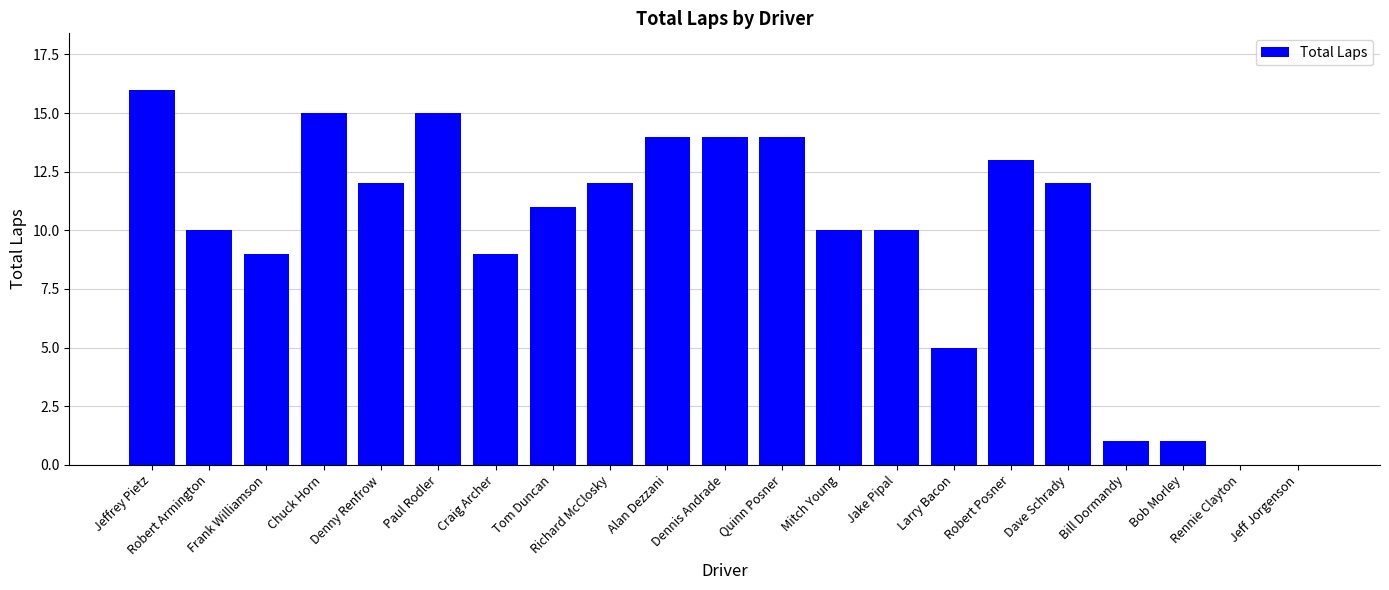

What is the approximate value at Paul Rodler?

15